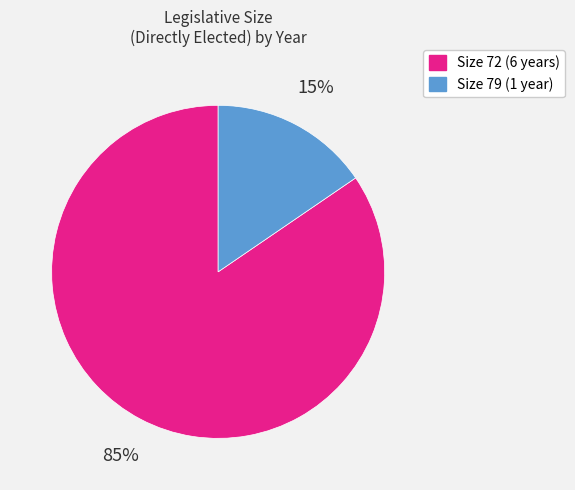

How many segments does this pie chart have?

2